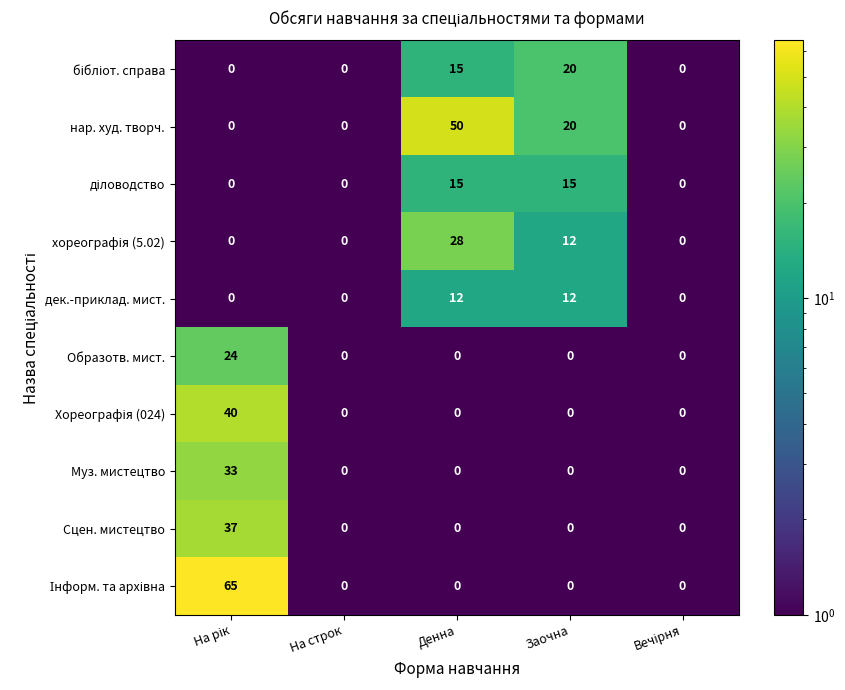

What is the difference between the second highest and minimum values in the нар. худ. творч. series?

20